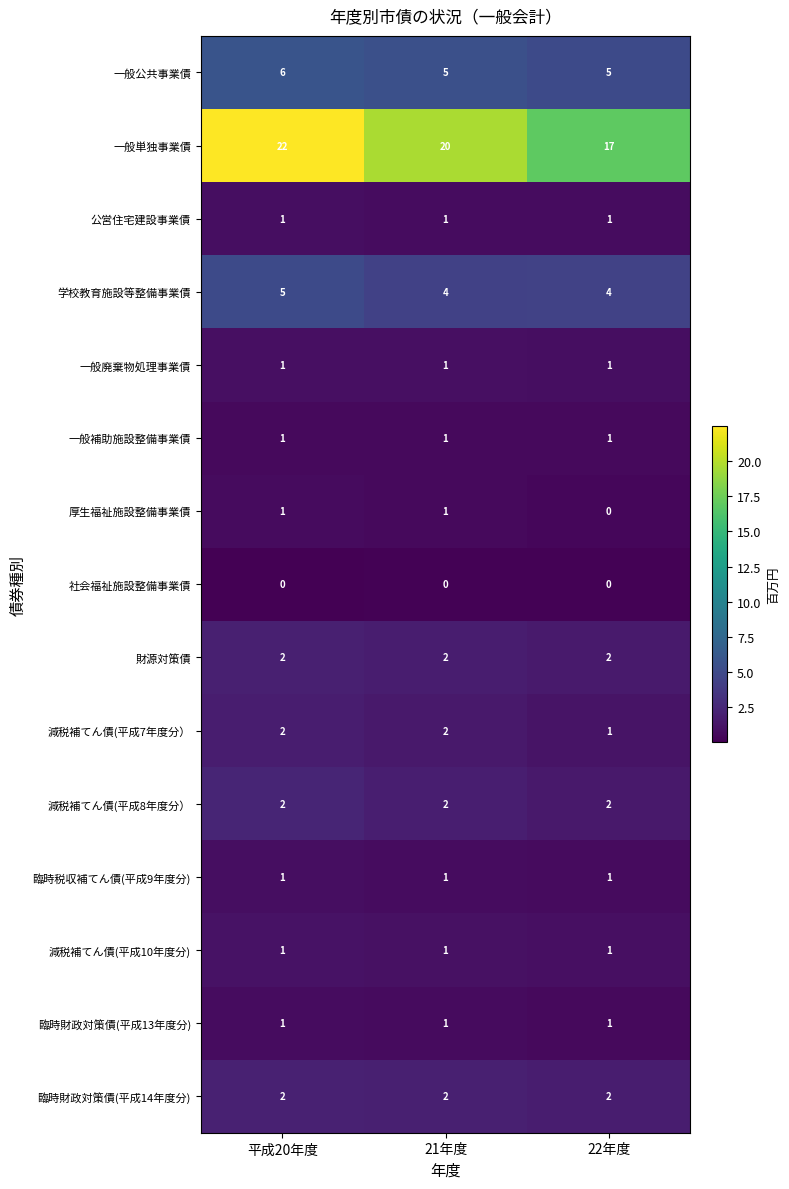

Where is 厚生福祉施設整備事業債 nearest to the value 0?

22年度